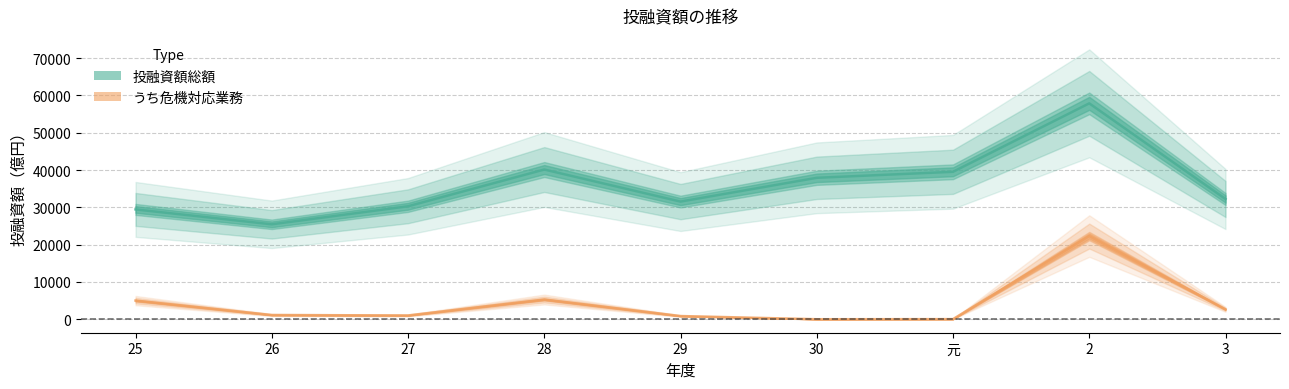

What is the difference between the highest and lowest values at 26?

24312